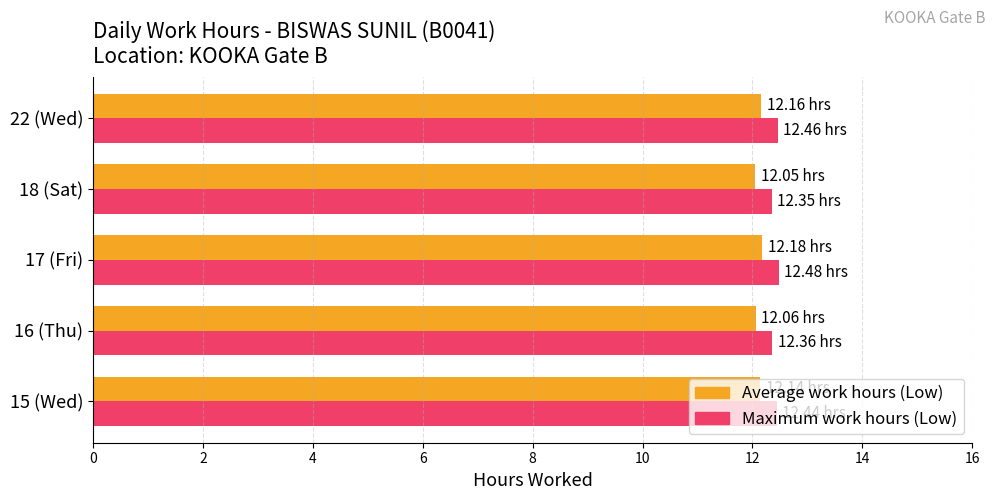

What is the spread (max minus min) of values at 16 (Thu)?

0.3